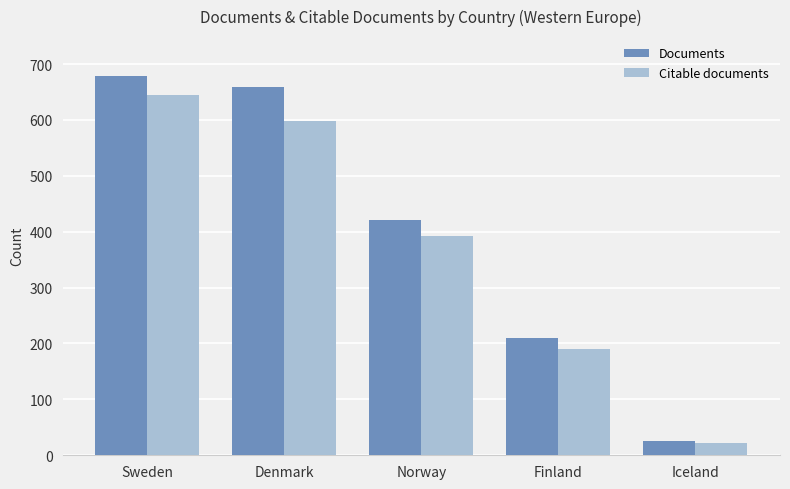

What is the difference between the Citable documents values at Norway and Sweden?

253